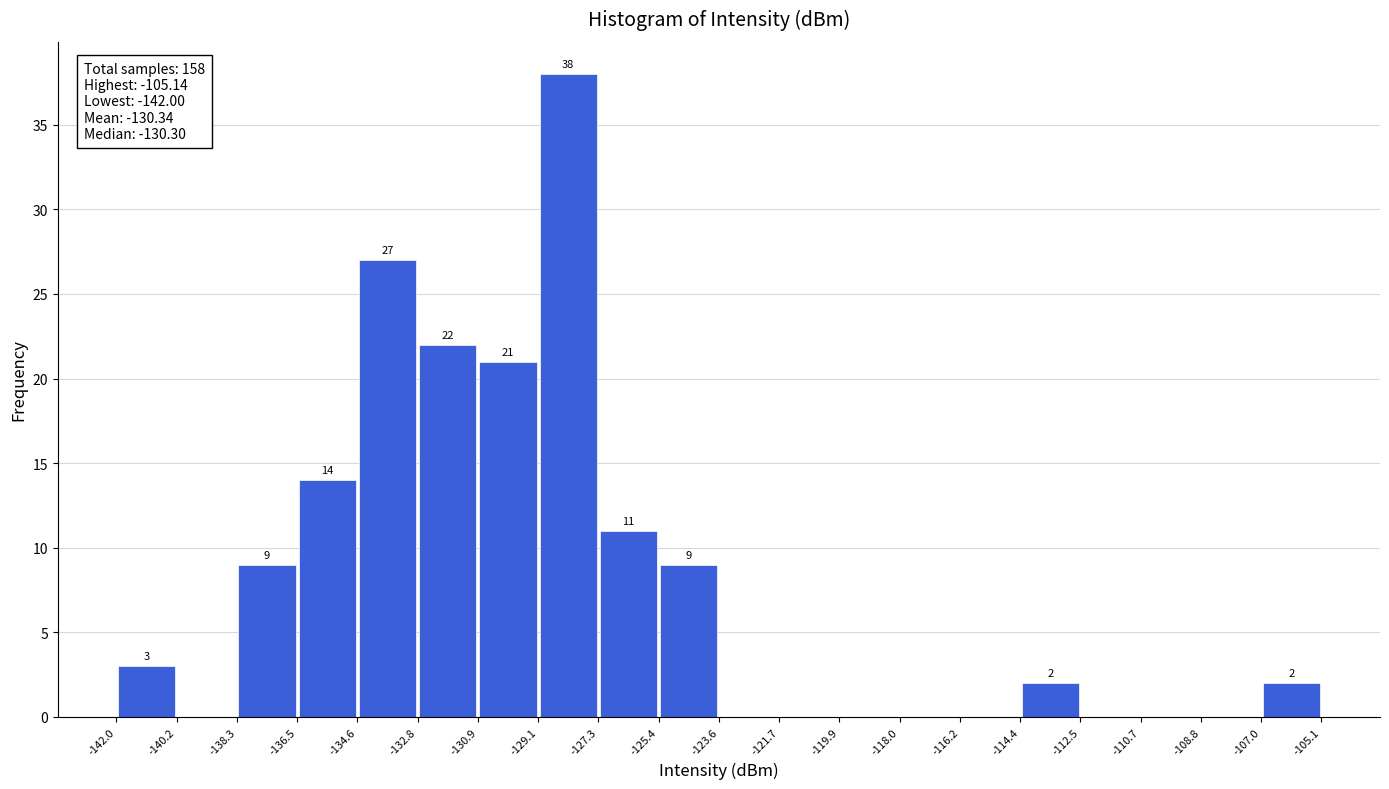

Over which range of the x-axis is the bar tallest?

-129.1 to -127.3